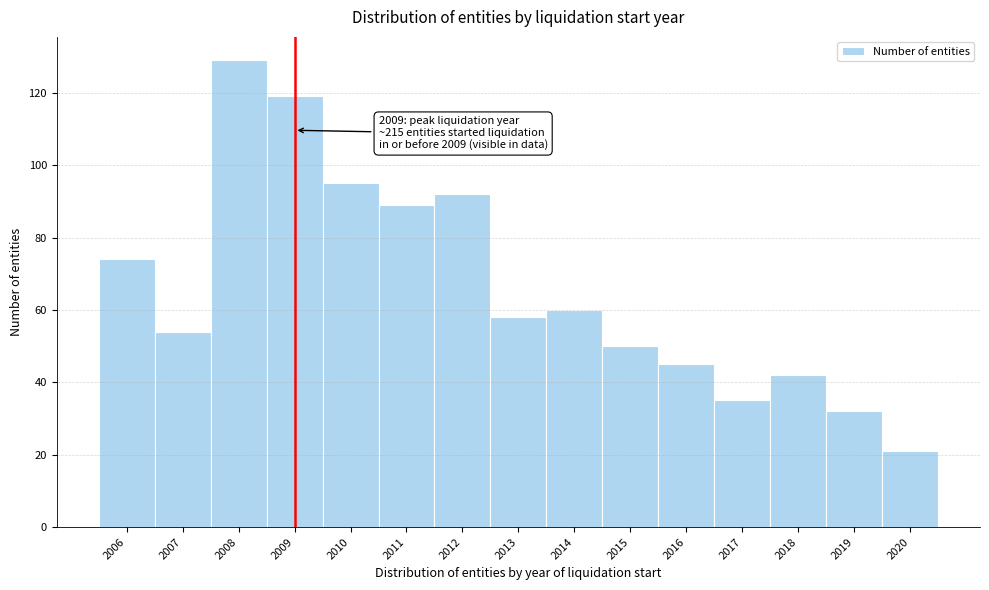

Reading left to right, extract all data points from this chart.

2006=74	2007=54	2008=129	2009=119	2010=95	2011=89	2012=92	2013=58	2014=60	2015=50	2016=45	2017=35	2018=42	2019=32	2020=21